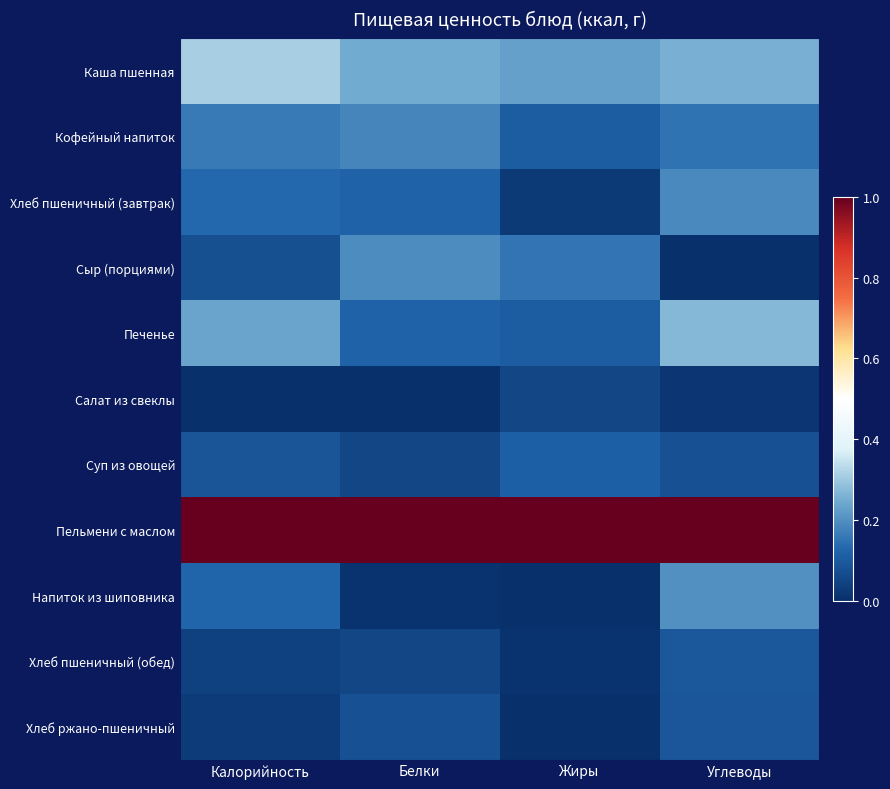

What is the total value across all series at Жиры?

1.8